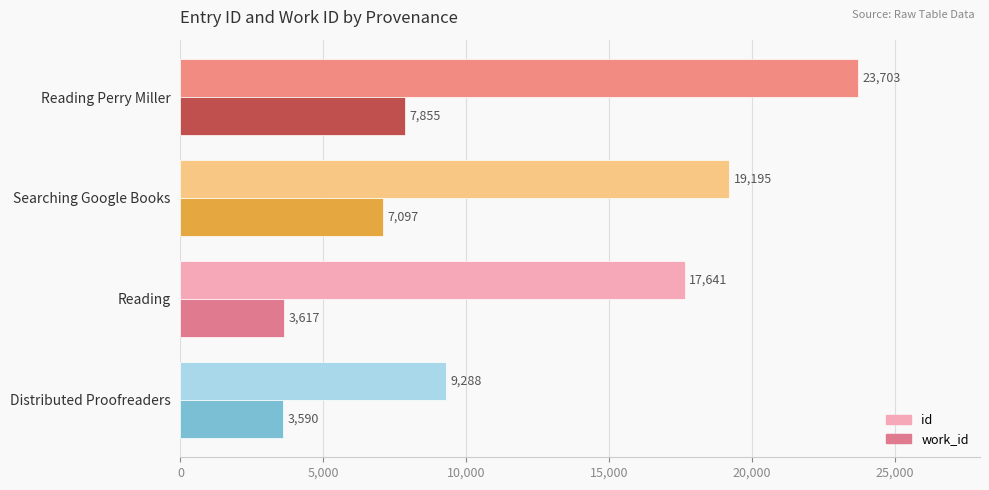

What is the greatest value displayed?

23703